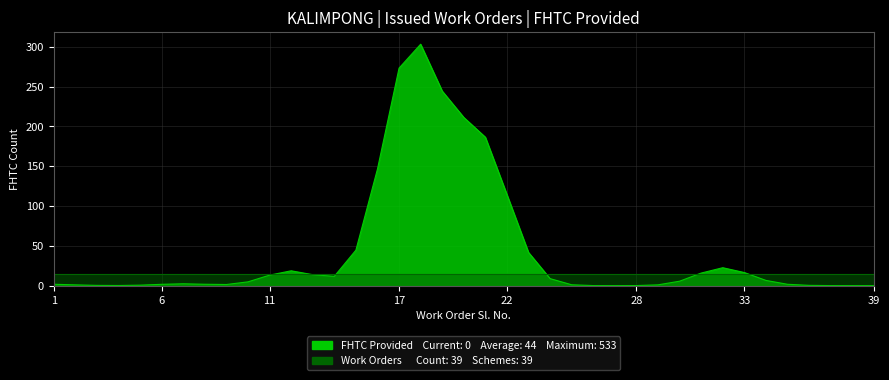

How many data points does each series have?

39